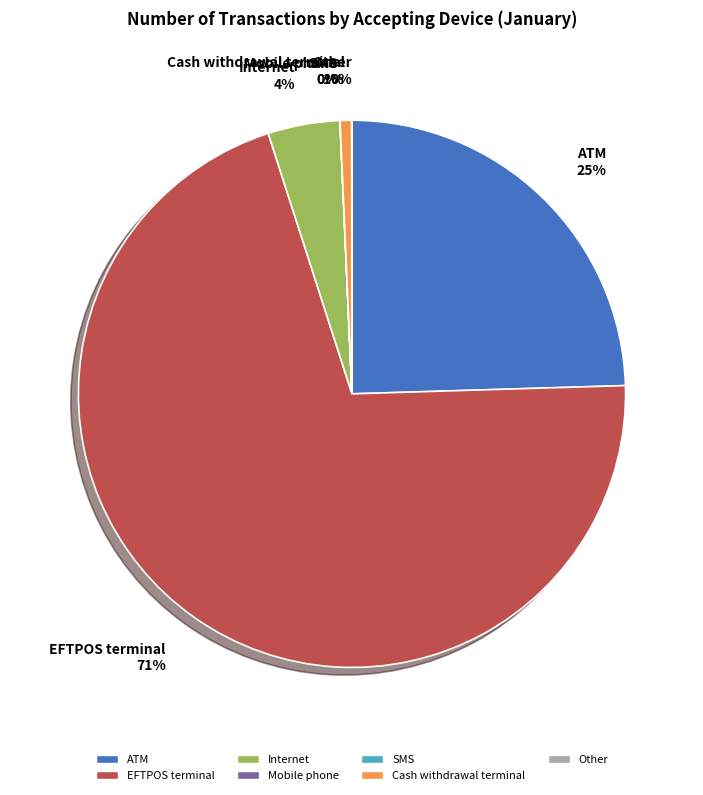

Is EFTPOS terminal 71% the majority of the pie?

Yes